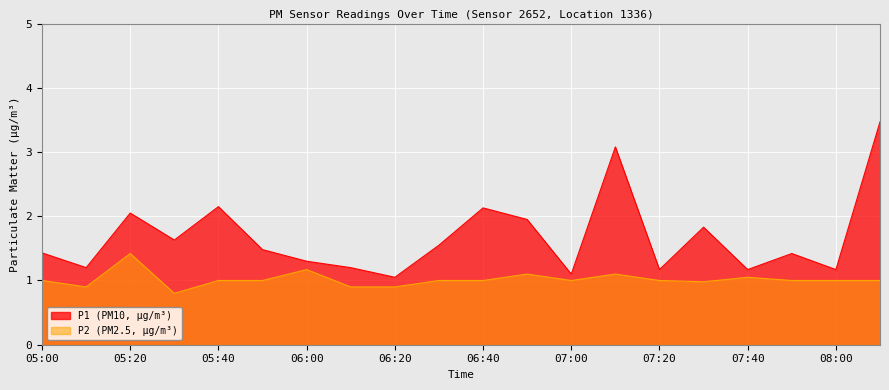

True or false: P1 has more than 2 points higher than both neighbors.

True